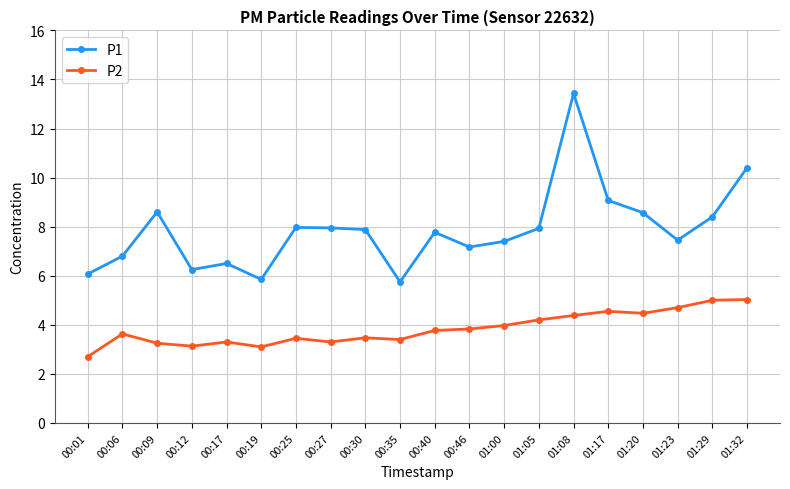

How many lines are shown in the chart?

2